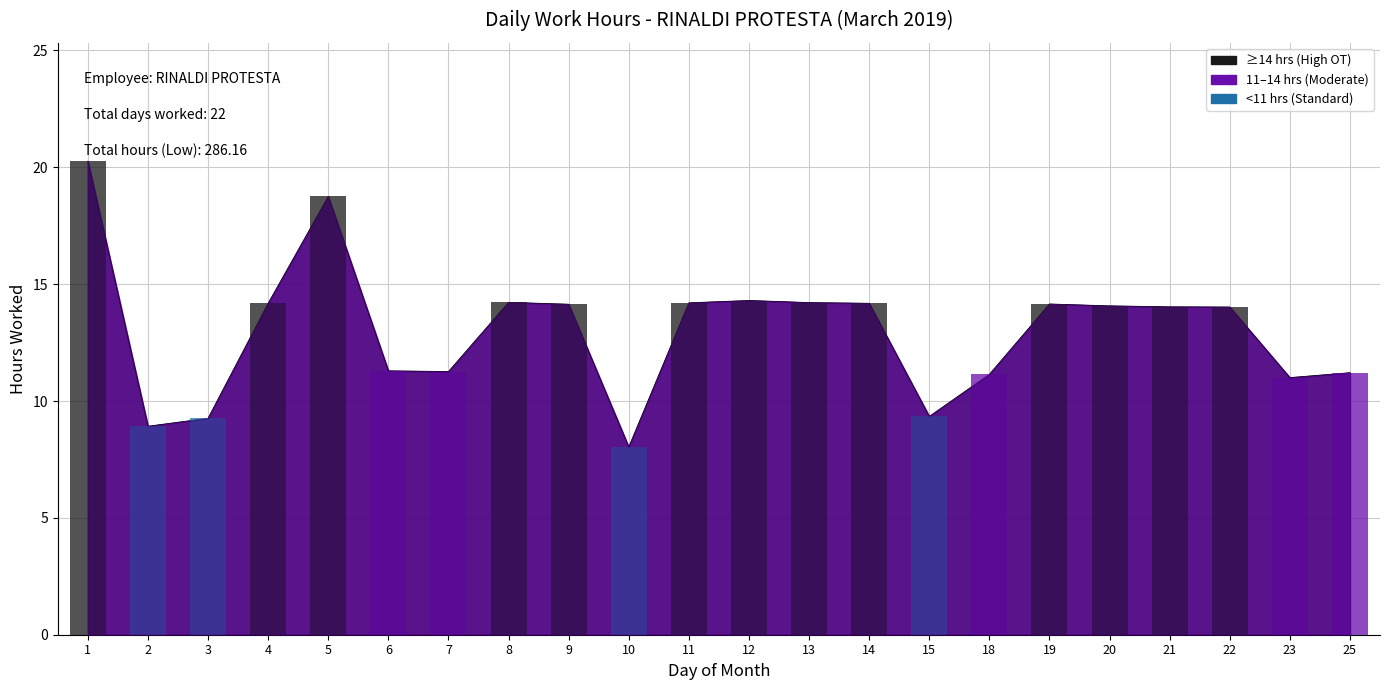

What is the average value?

13.0